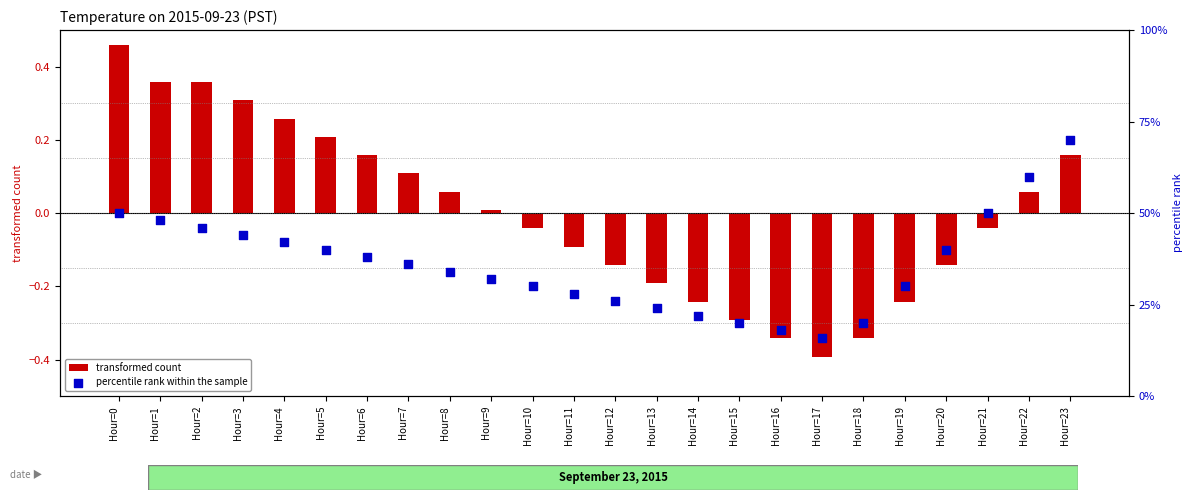

Is the value of transformed count at Hour=14 greater than the value of percentile rank within the sample at Hour=13?

No